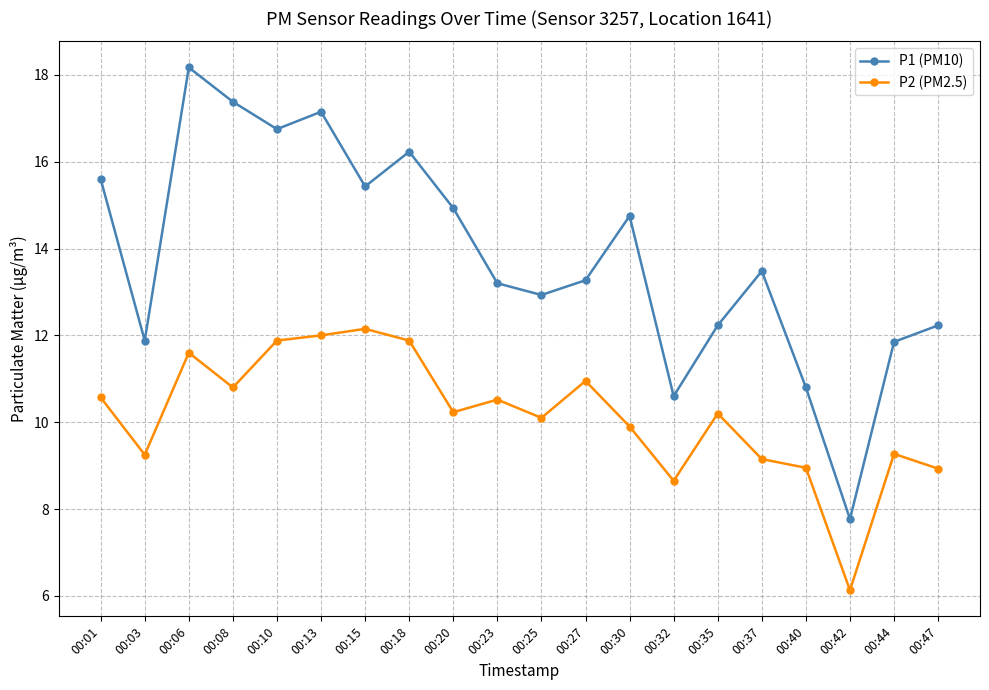

What is the sum of the P1 (PM10) values at 00:13 and 00:10?

33.9